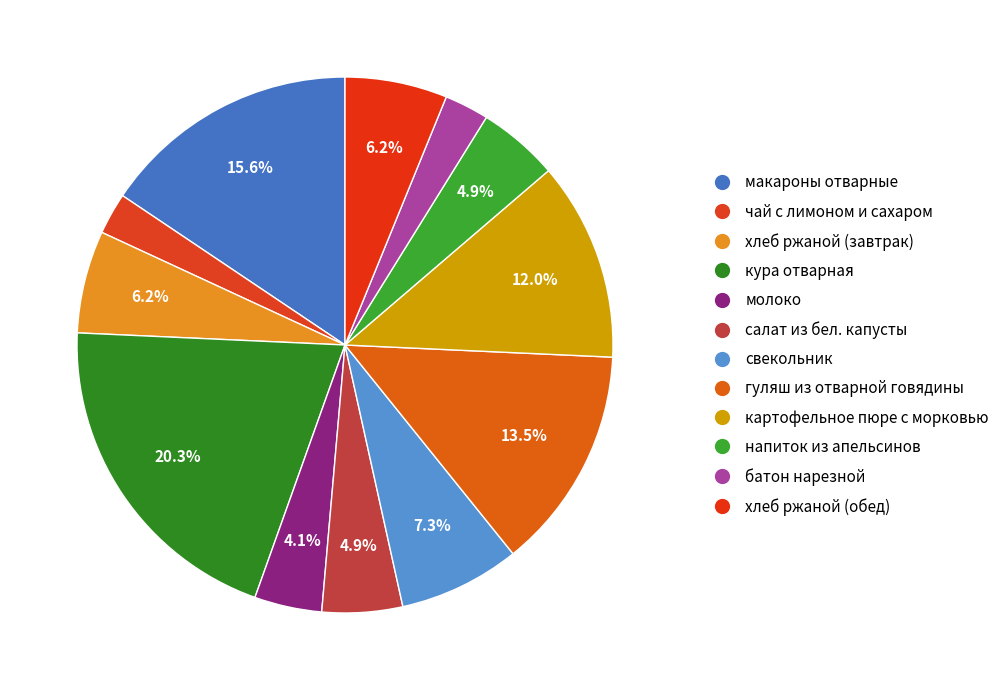

Between макароны отварные and кура отварная, which is larger?

кура отварная